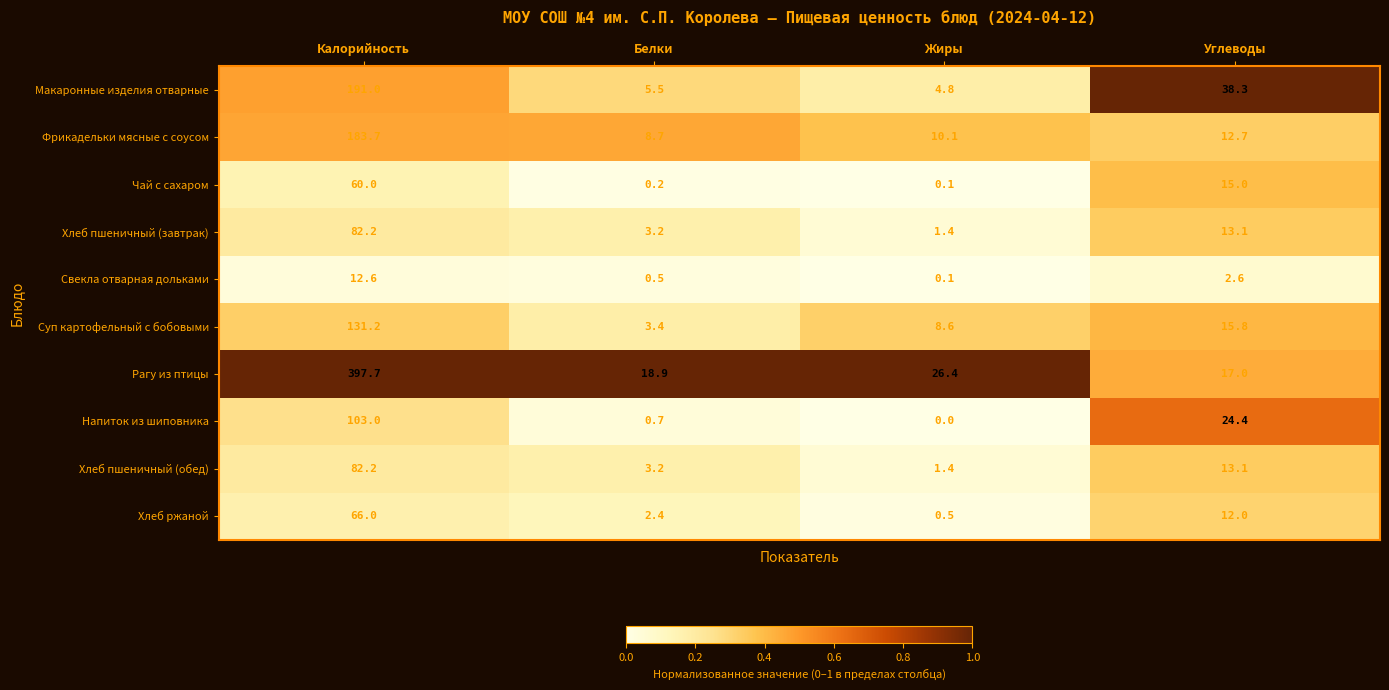

What is the lowest value of the Фрикадельки мясные с соусом series?

8.7